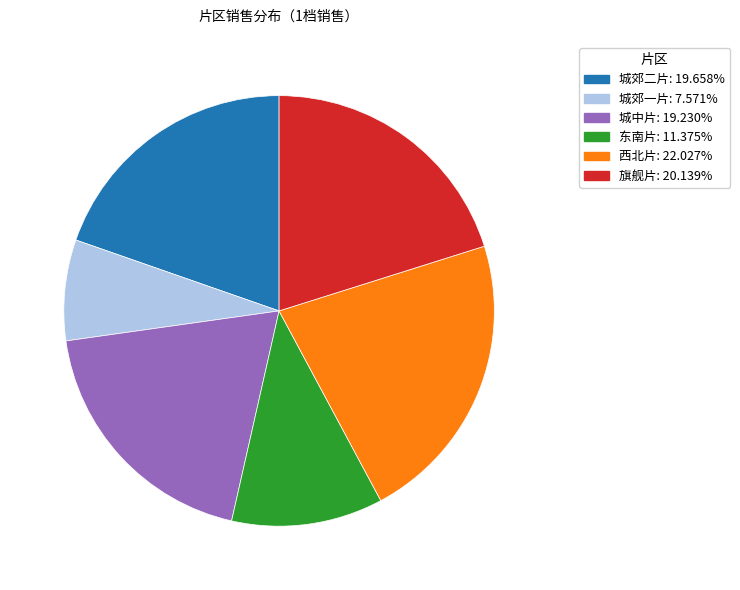

Does any single category account for the majority?

No